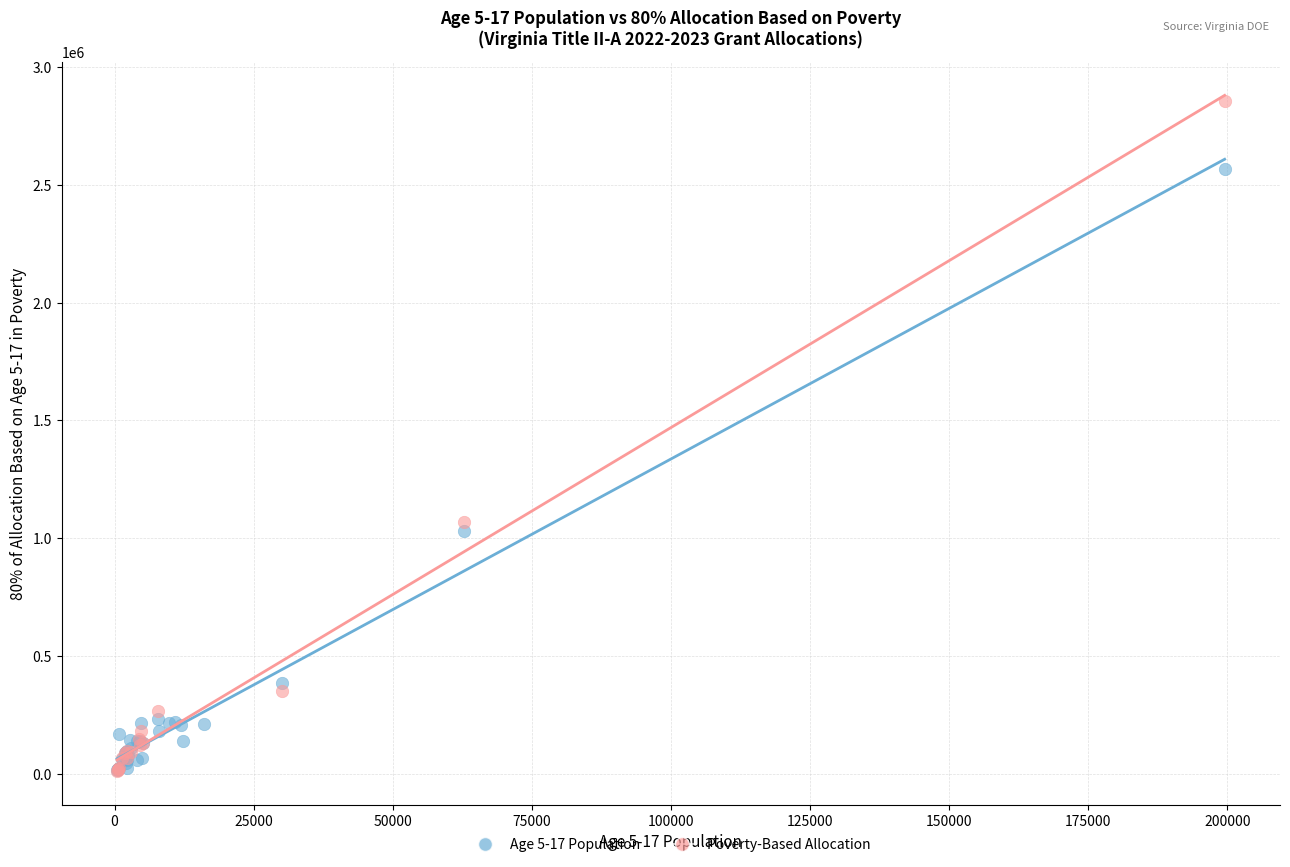

Which series reaches the maximum Y coordinate?

Poverty-Based Allocation